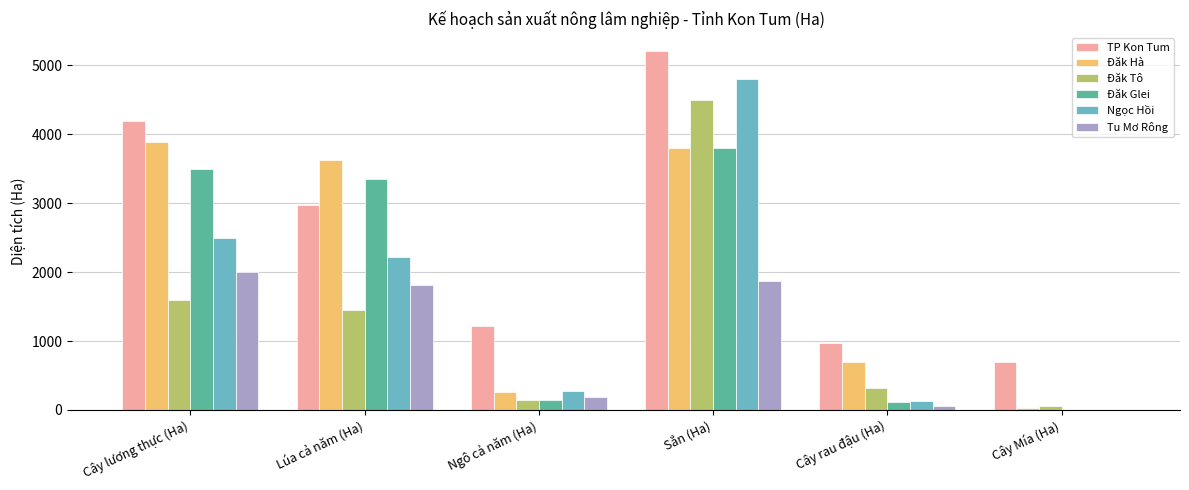

Which category has the highest value in the Ngọc Hồi series?

Sắn (Ha)